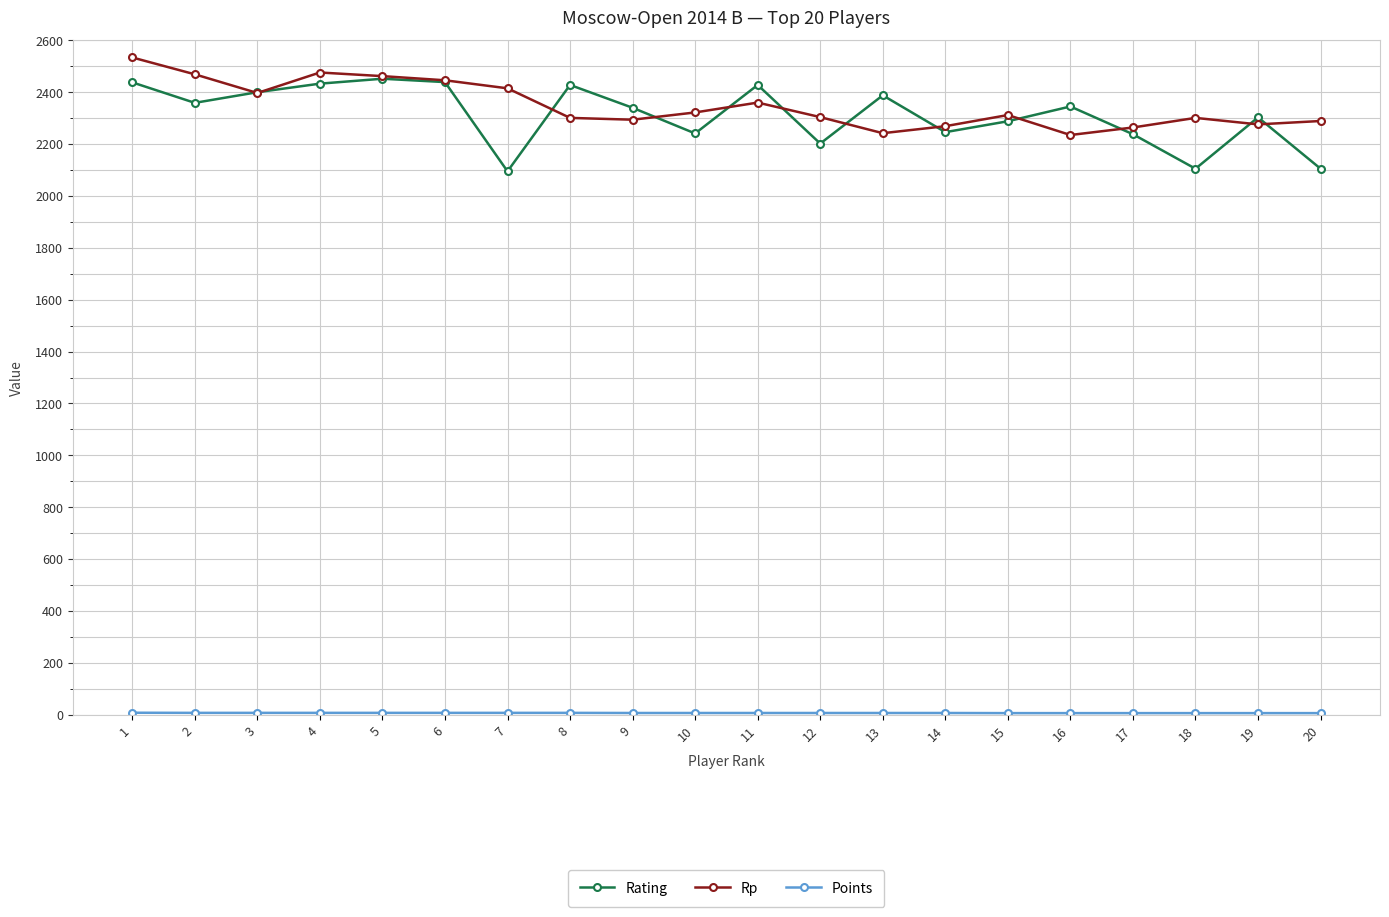

At how many categories does at least one series exceed 1881?

20